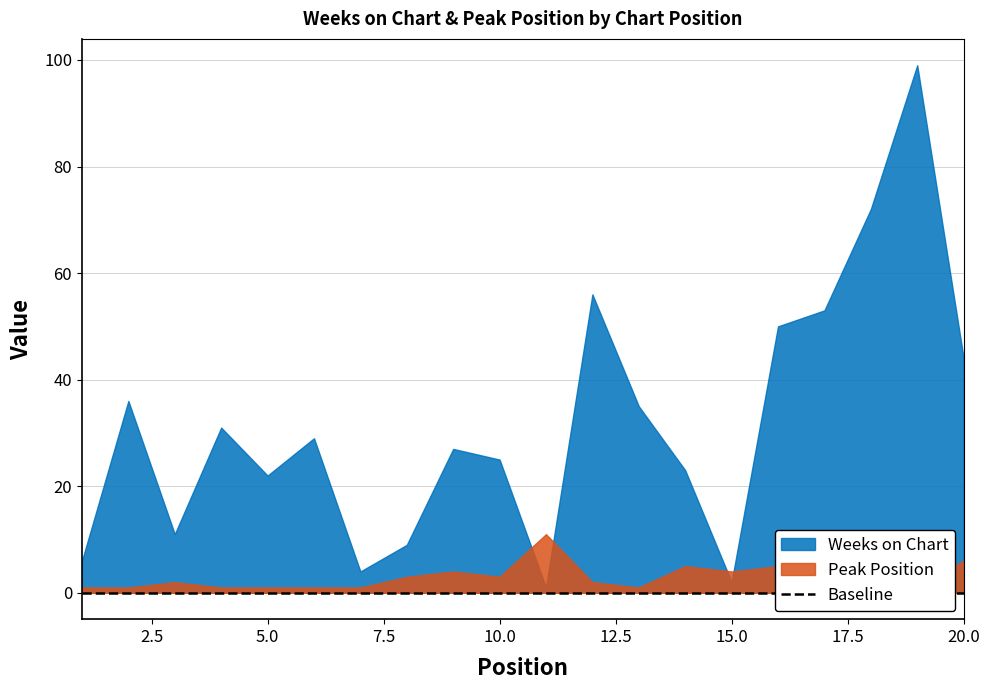

What is the value of the Weeks on Chart point at the 13th from the left?

35